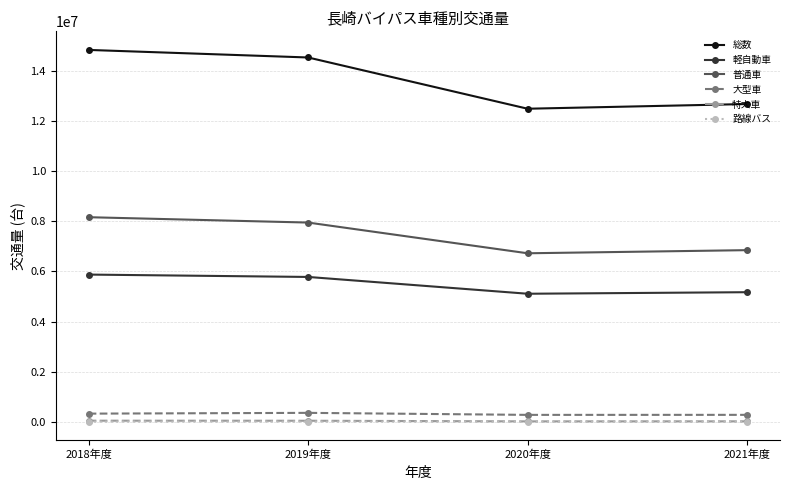

What is the value of the 路線バス point at the 4th from the left?

6647